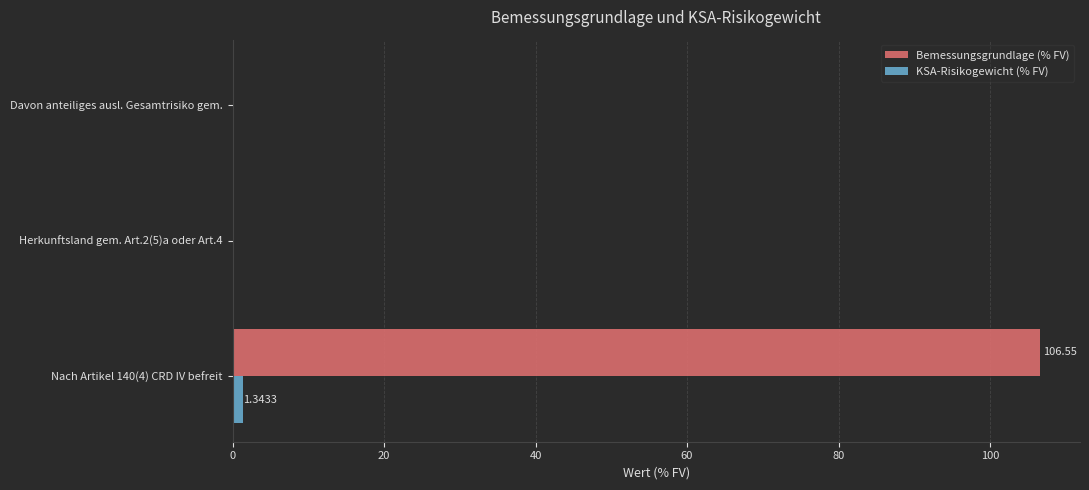

Between Nach Artikel 140(4) CRD IV befreit and Davon anteiliges ausl. Gesamtrisiko gem., which series saw the biggest shift?

Bemessungsgrundlage (% FV)